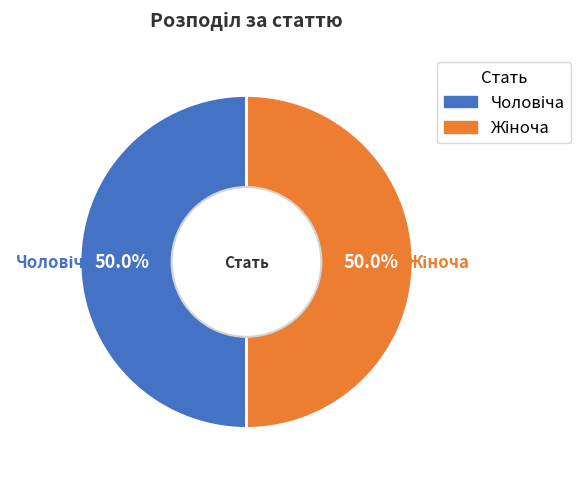

To the nearest percent, what is the combined percentage of Чоловіча and Жіноча?

100%